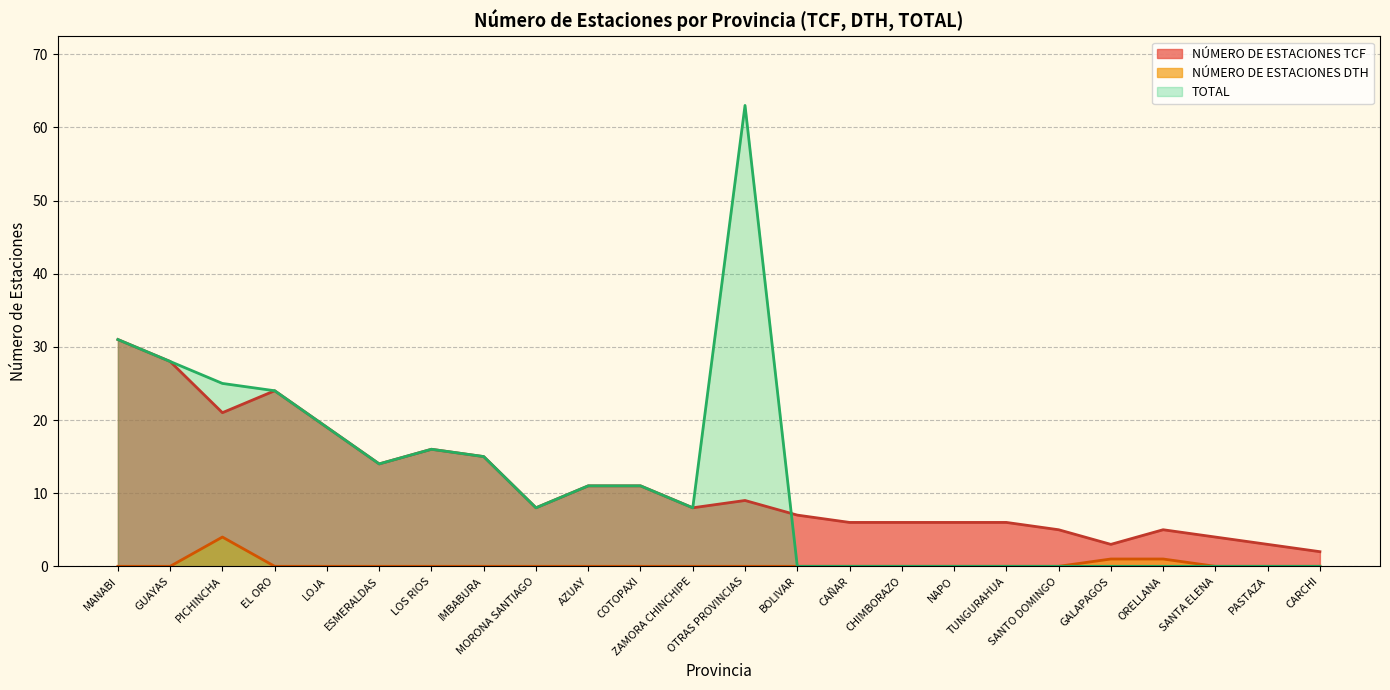

Which category has the highest value in the TOTAL series?

OTRAS PROVINCIAS